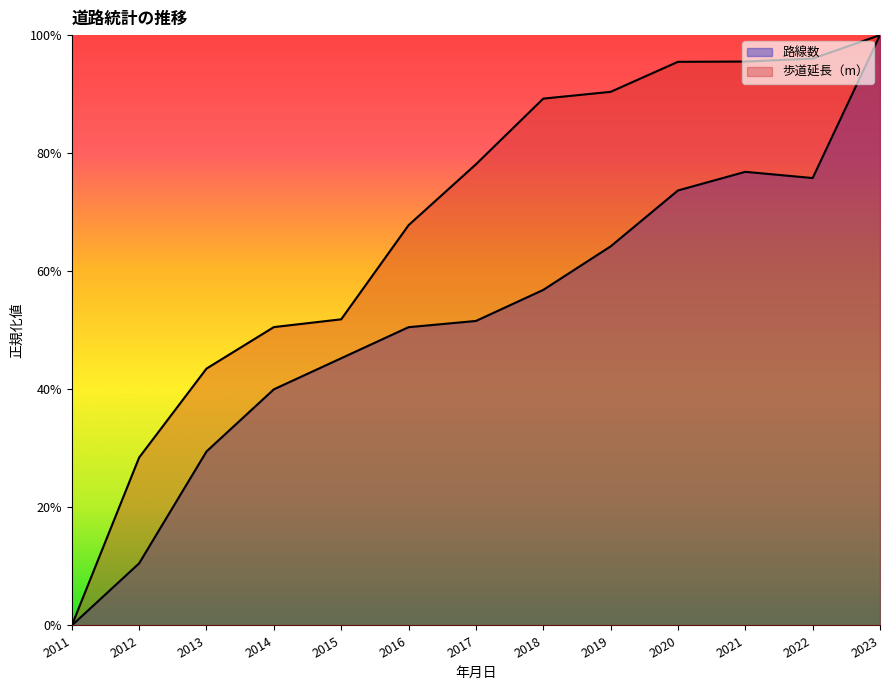

Is it true that 路線数 equals 0.7 at 2015?

False